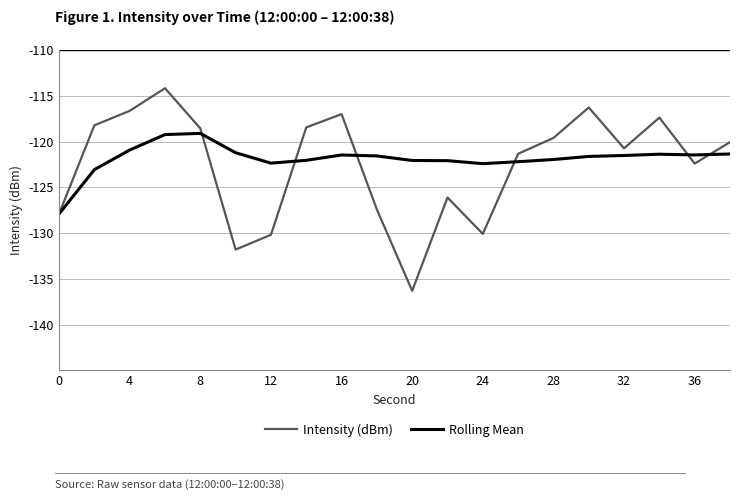

What is the minimum value for Rolling Mean?

-127.9